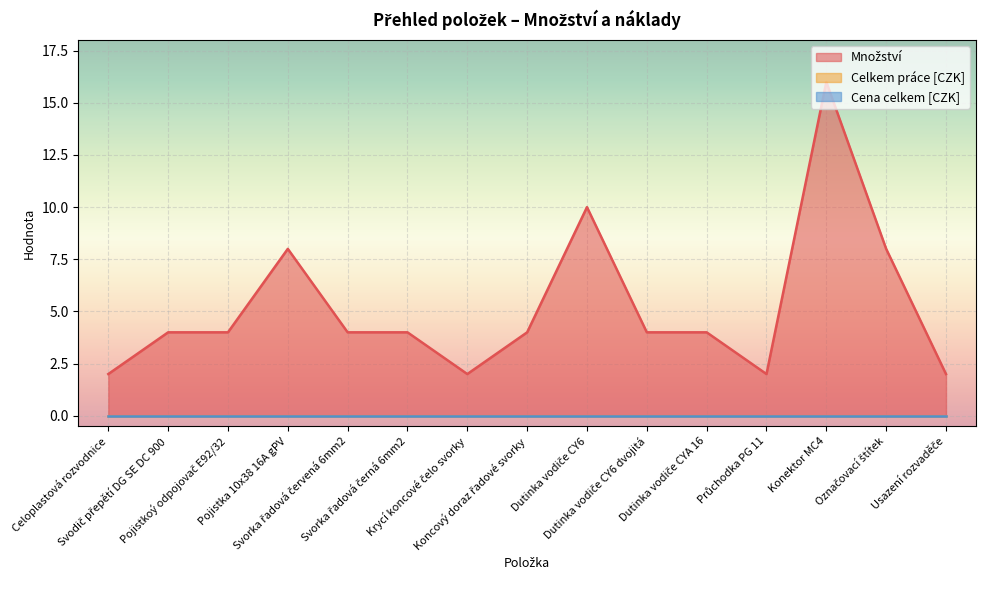

What is the label of the 12th point from the right?

Pojistka 10x38 16A gPV